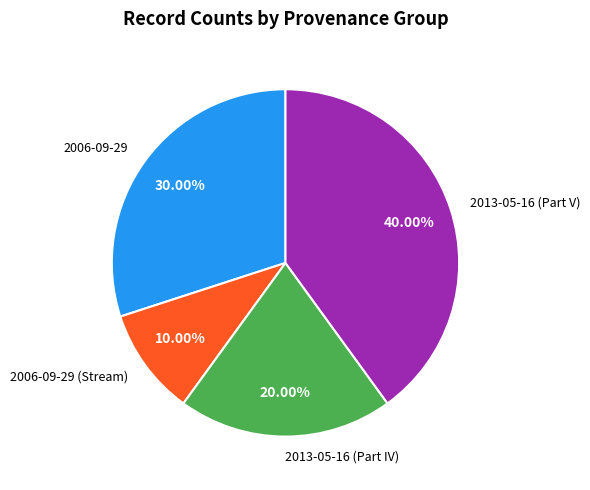

Rank the categories by value from highest to lowest.

2013-05-16 (Part V), 2006-09-29, 2013-05-16 (Part IV), 2006-09-29 (Stream)